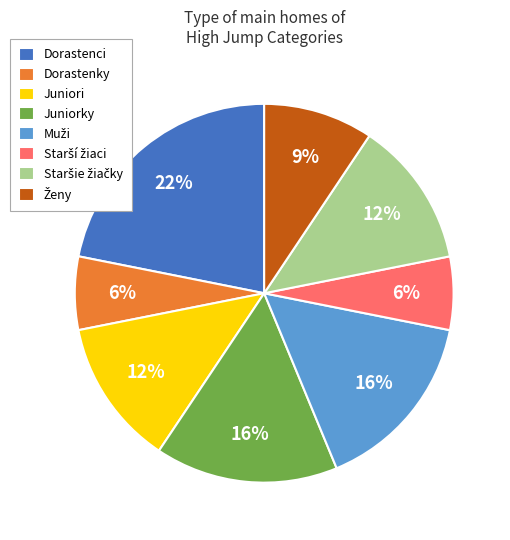

Between Dorastenci and Juniori, which is larger?

Dorastenci